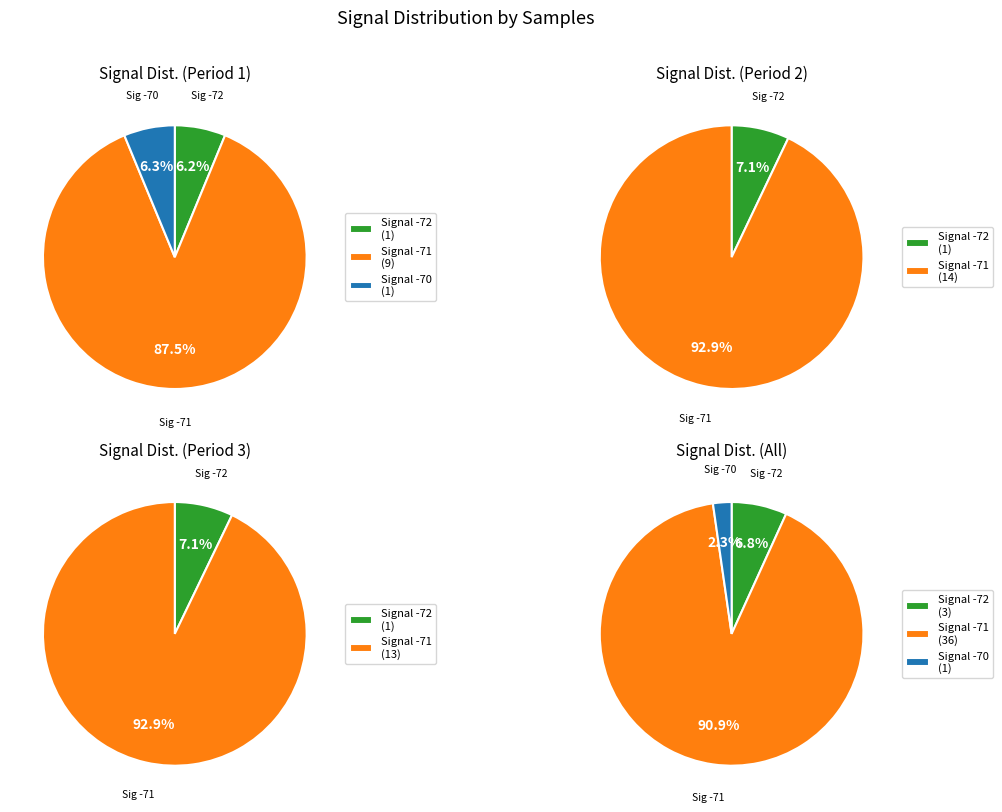

Combined, do 28 and 7 account for over 50%?

No